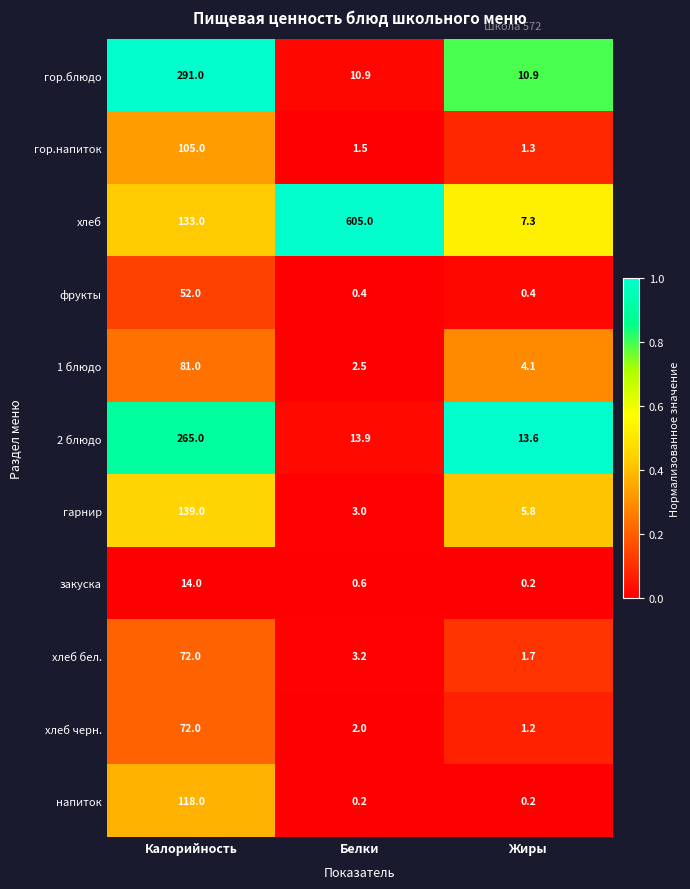

List the labels in order of 1 блюдо value, smallest first.

Белки, Жиры, Калорийность